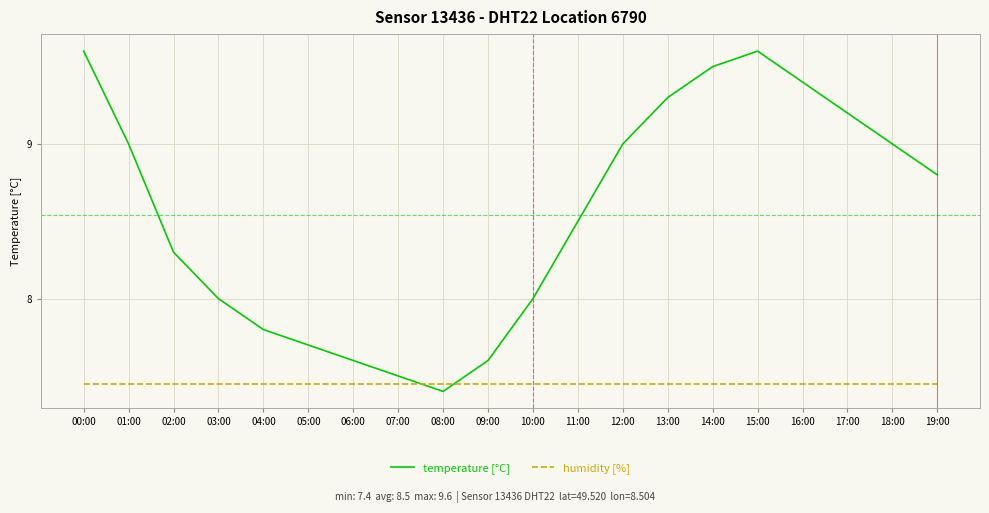

Which series has the largest total across all categories?

temperature [°C]